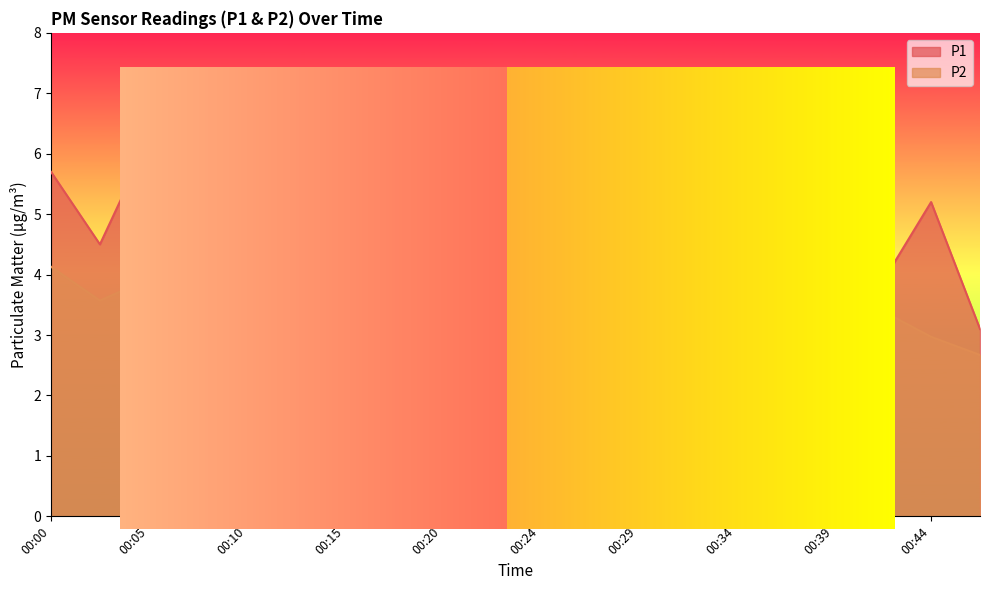

Which series has the largest range (max minus min)?

P1